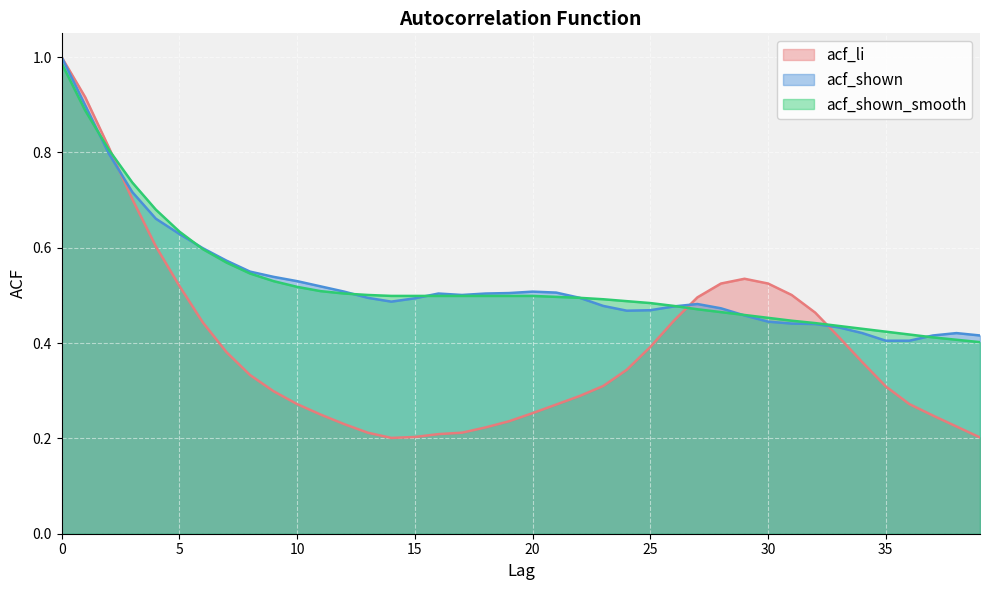

What is the total value across all series at 23?

1.3